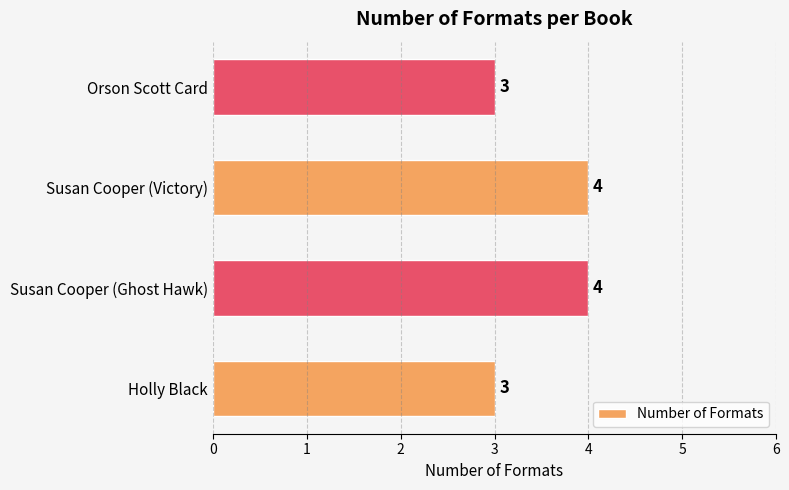

What is the greatest value displayed?

4